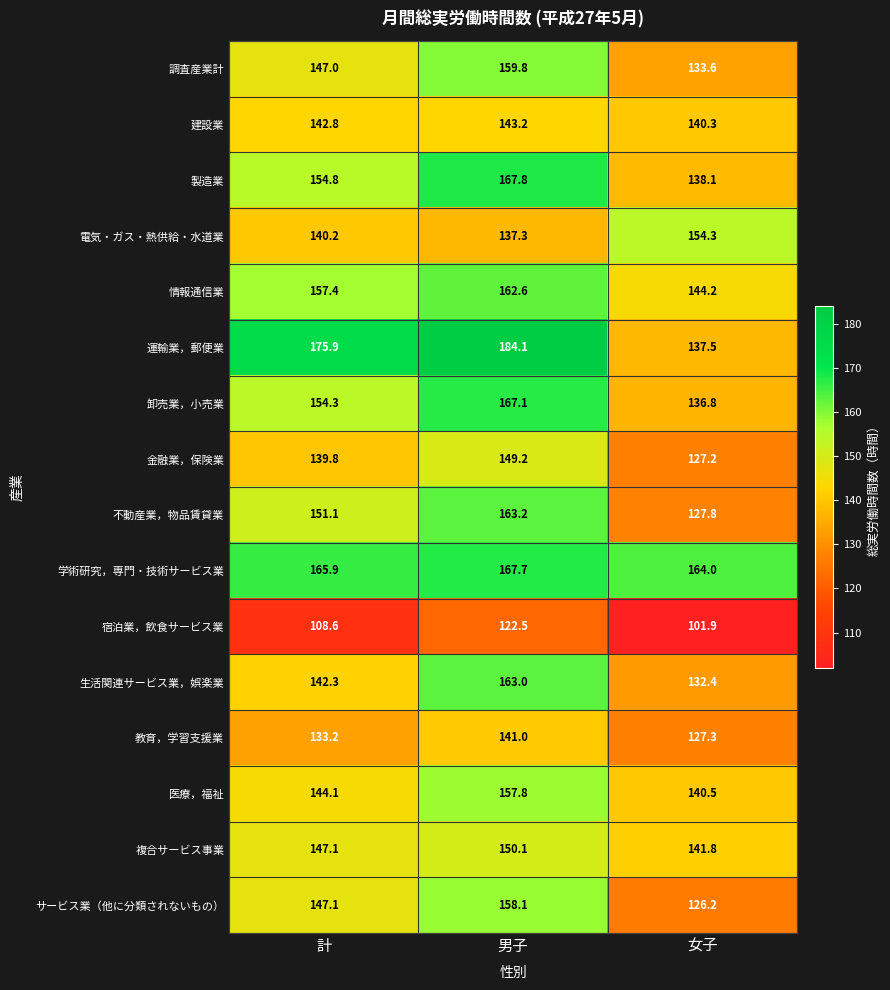

Where is 卸売業，小売業 nearest to the value 151?

計